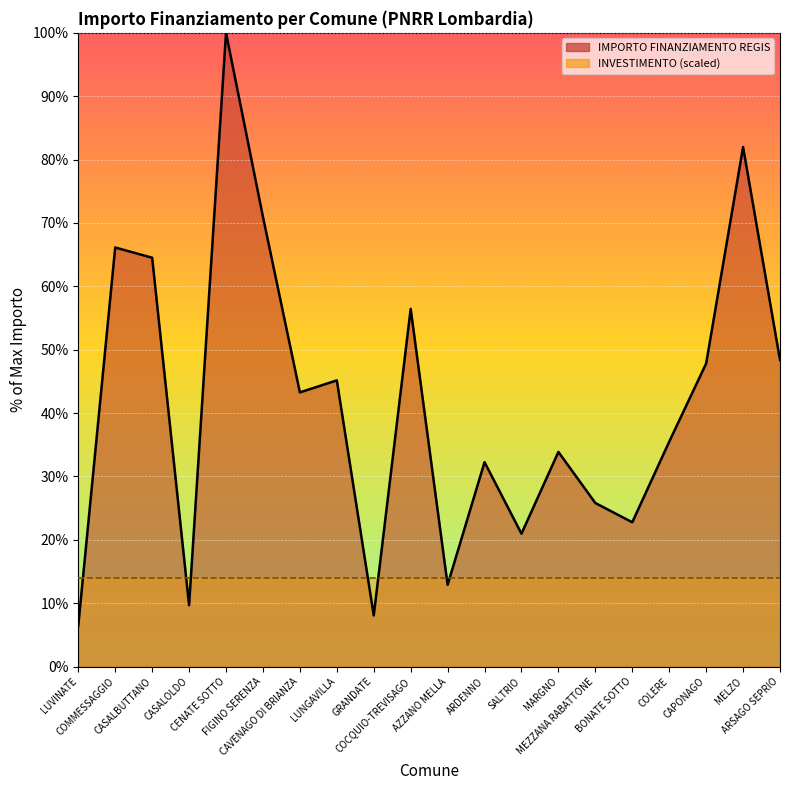

What is the label of the 2nd point from the right?

MELZO